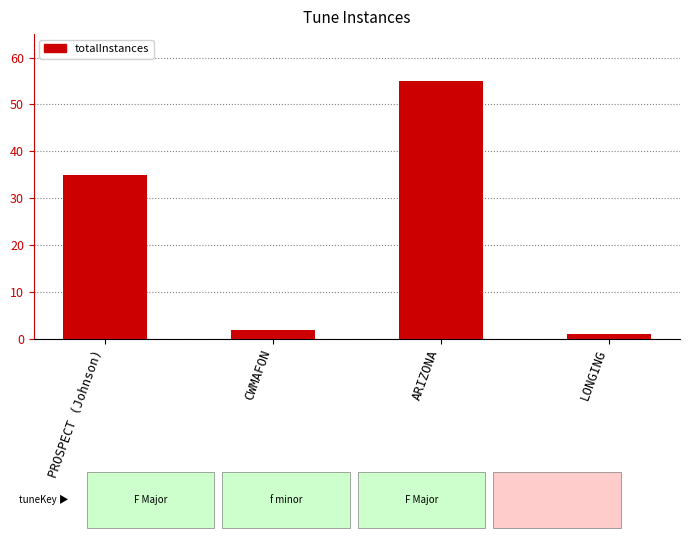

What is the label of the 3rd bar from the right?

CWMAFON